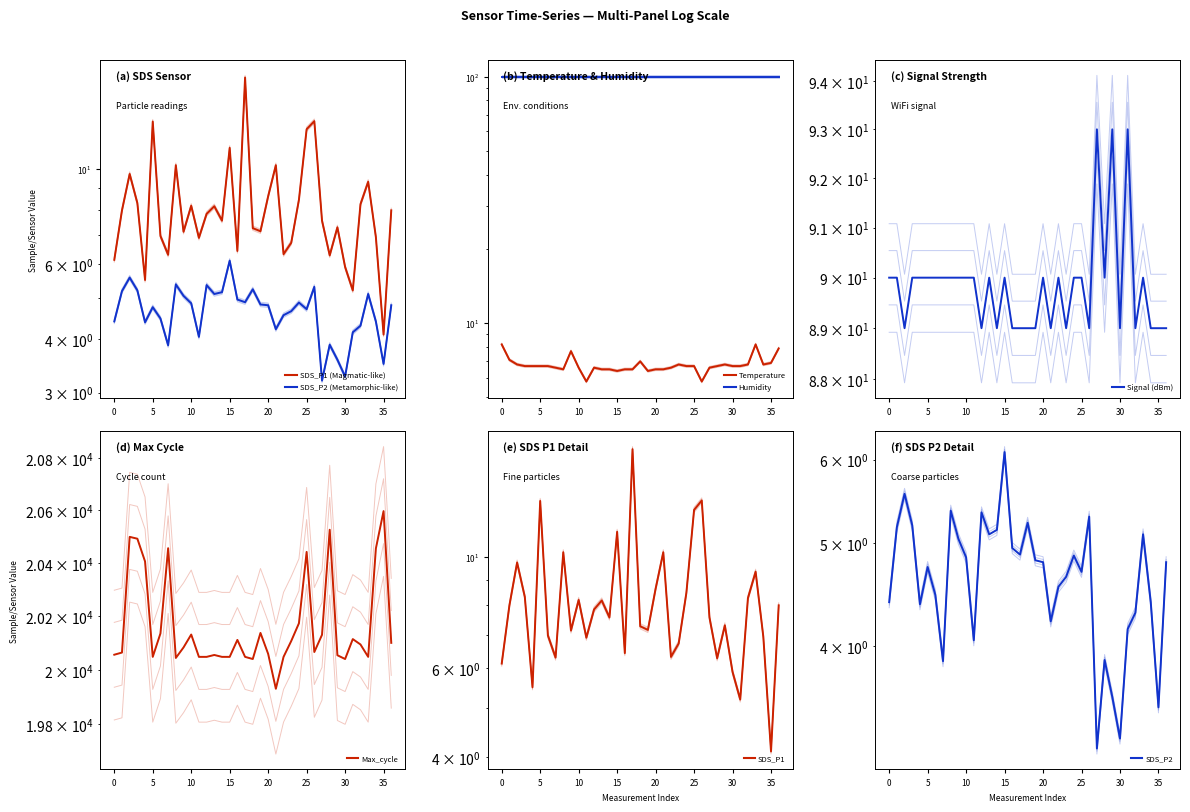

How many interior local peaks does the Signal series have?

8